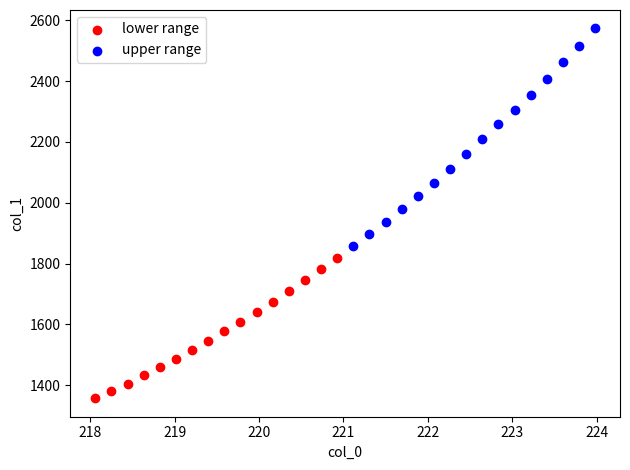

Which series reaches the maximum Y coordinate?

upper range